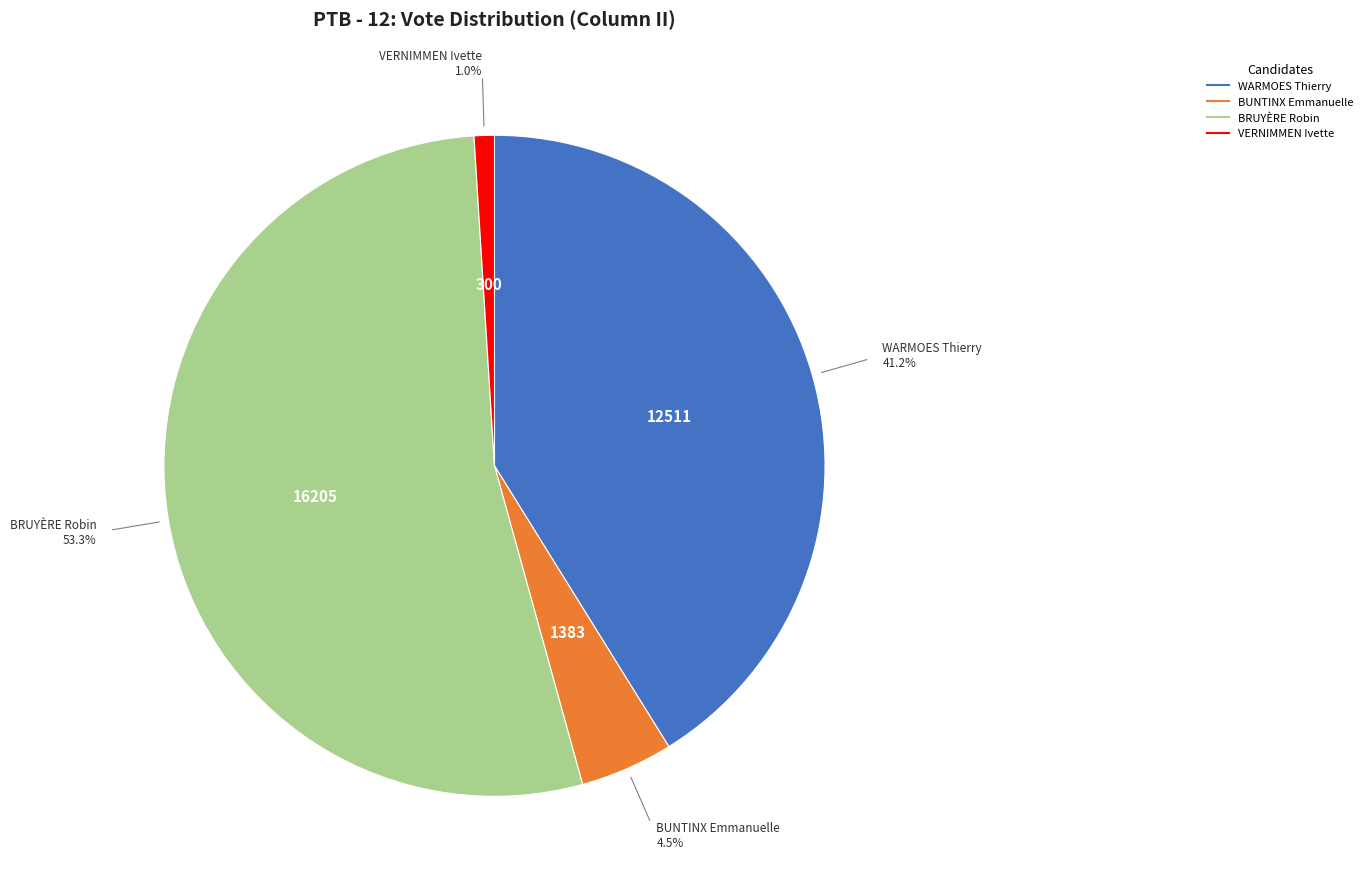

Is there a majority slice in this chart?

Yes